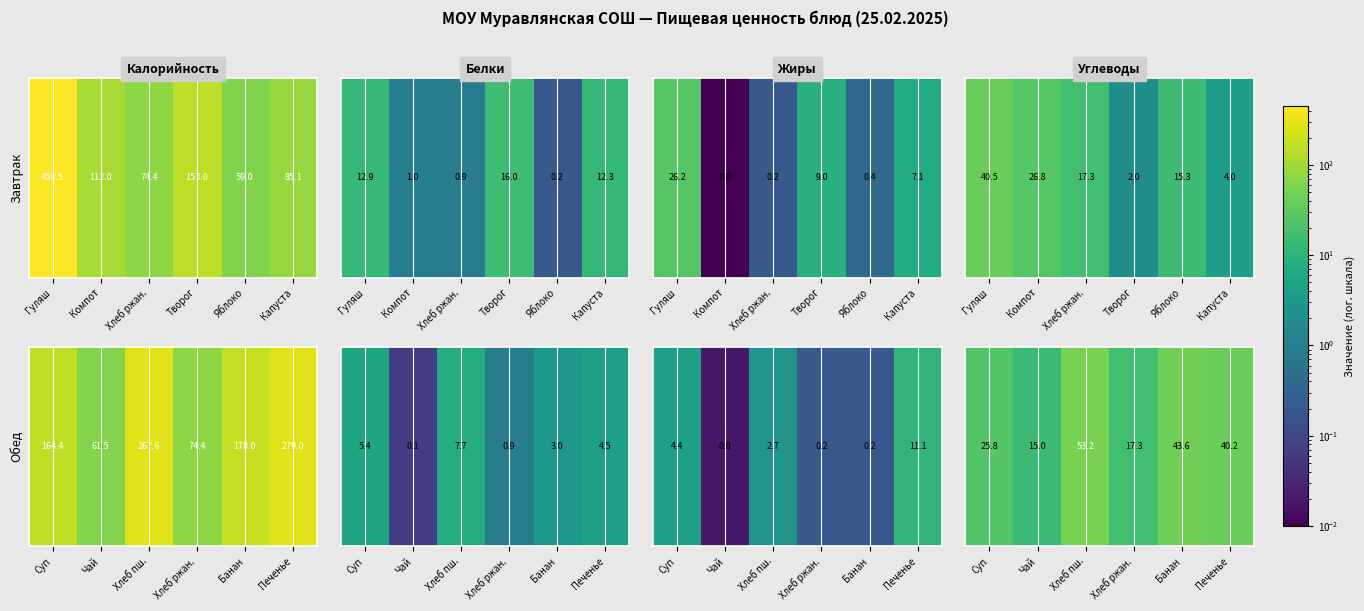

True or false: the data shows 20.9 at Печенье.

False